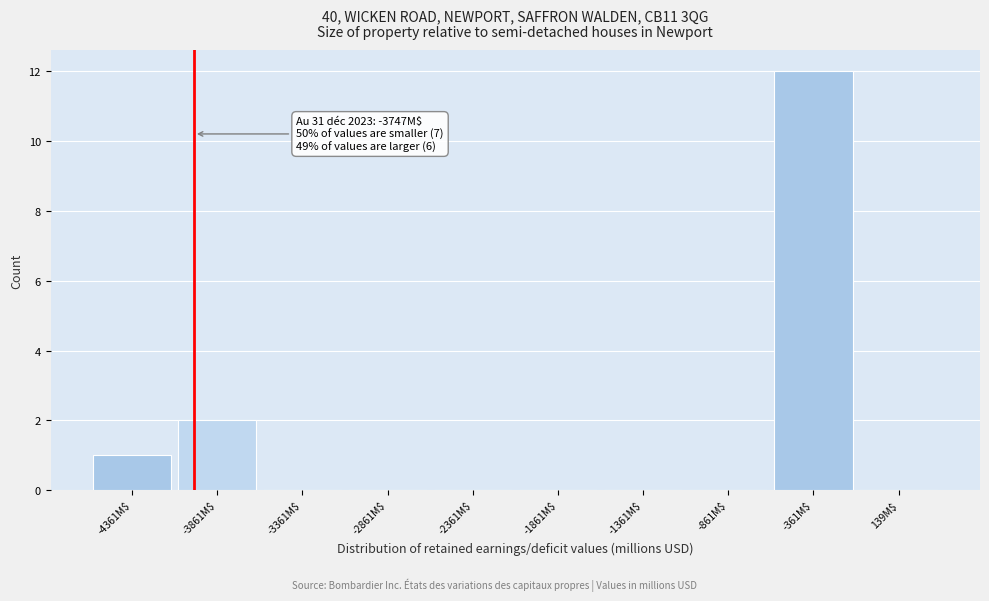

Is it true that the value at -2361M$ is 5?

False